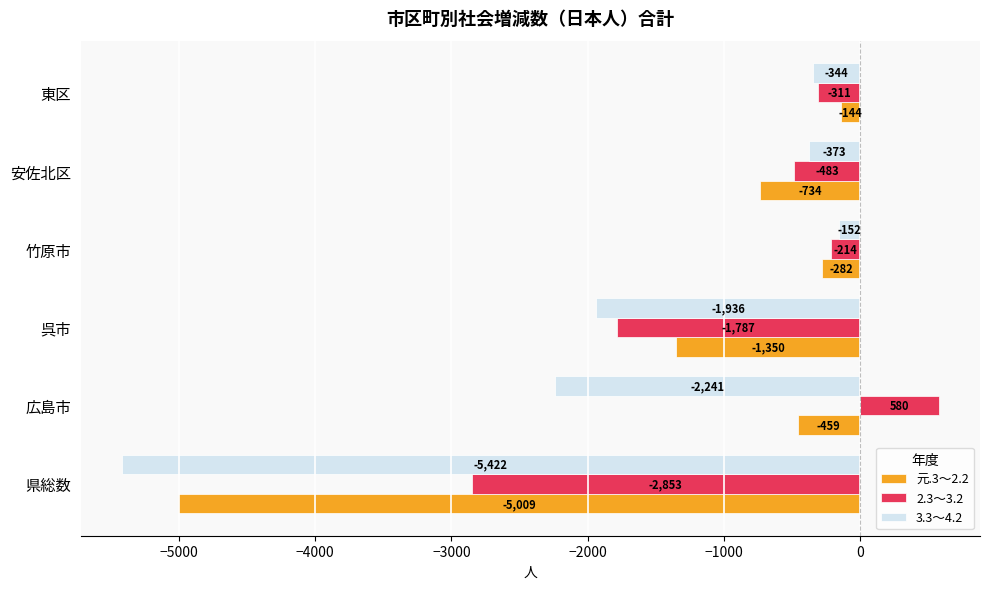

Is it true that 3.3～4.2 equals -344 at 東区?

True